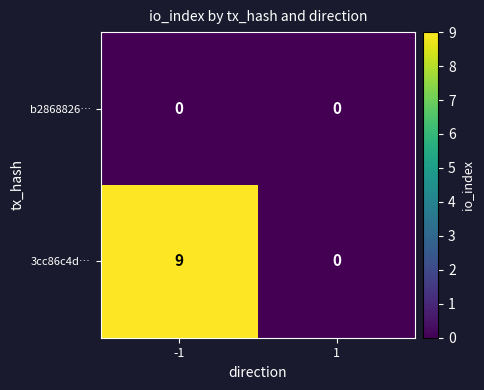

Reading left to right, what are all the values shown in this chart?

b2868826…: -1=0	1=0
3cc86c4d…: -1=9	1=0